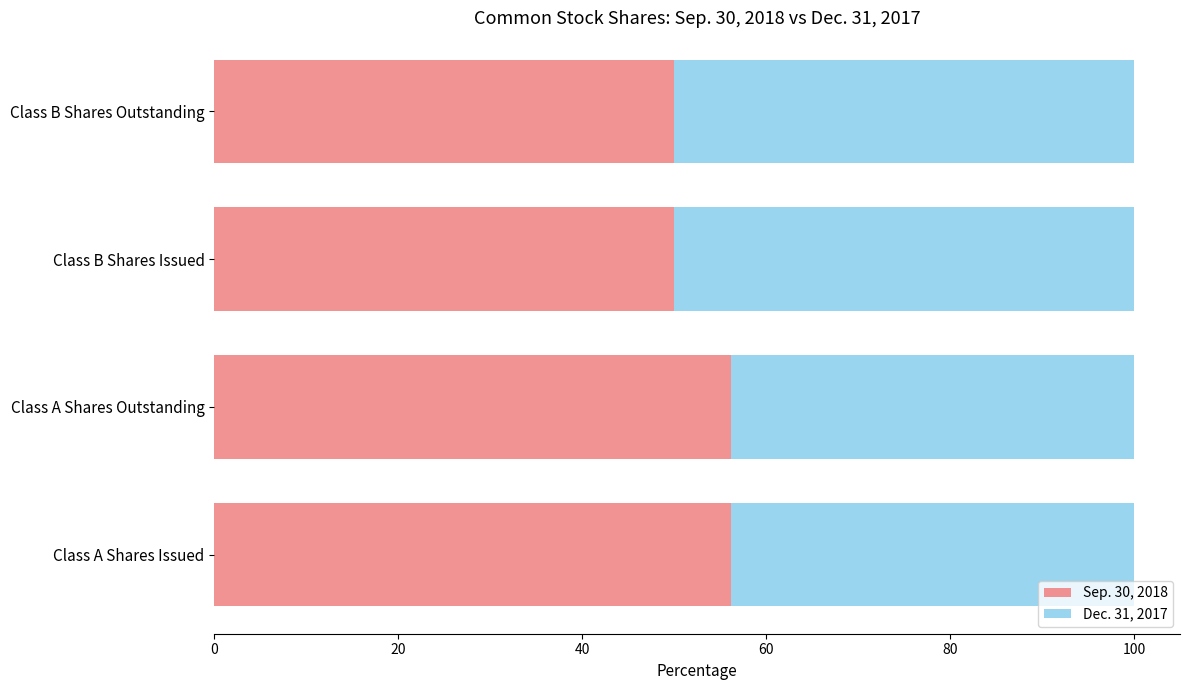

What are all the series names shown in the legend?

Sep. 30, 2018, Dec. 31, 2017